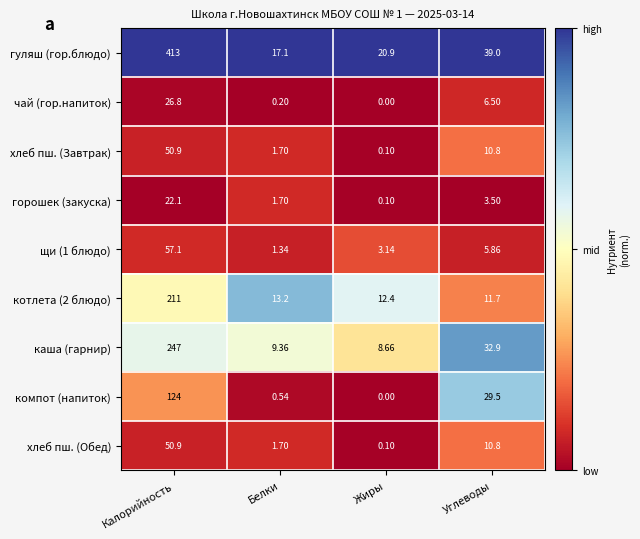

At which category is the sum across all series the highest?

Калорийность